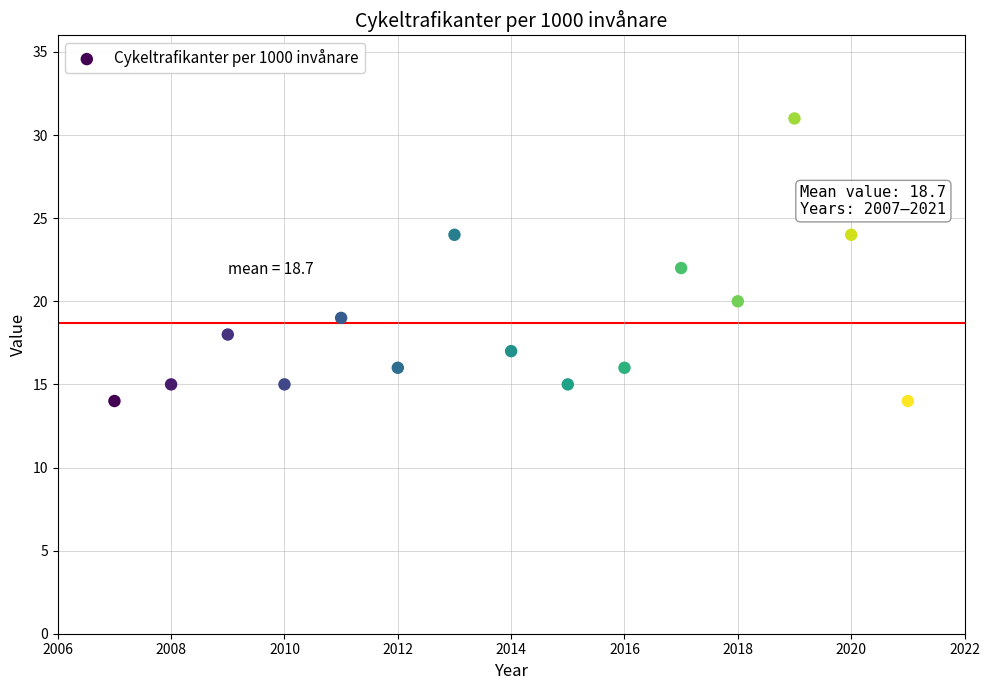

What is the range of X values (max minus min)?

14